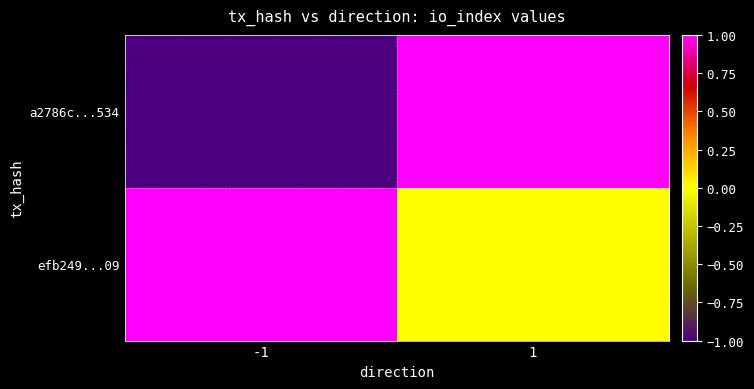

Rank the series at 1 from lowest to highest value.

efb249...09, a2786c...534